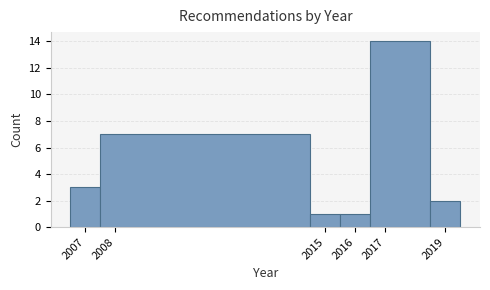

Which range on the x-axis has the tallest bar?

2016.5 to 2018.5